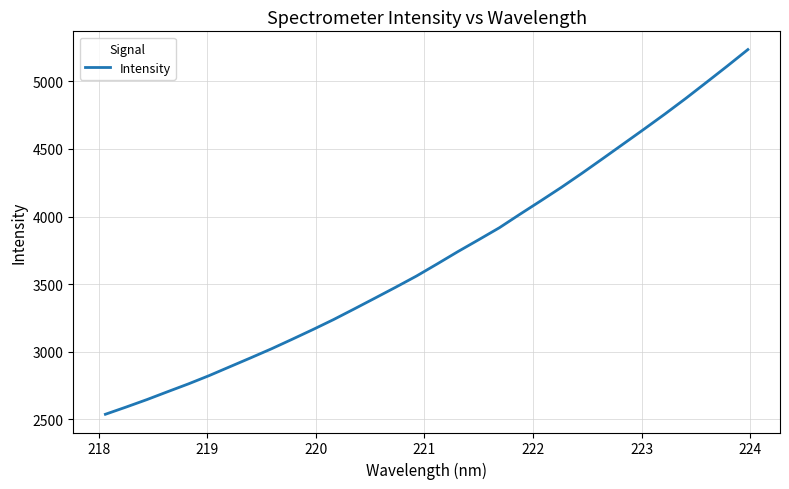

What is the minimum value shown in the chart?

2537.7